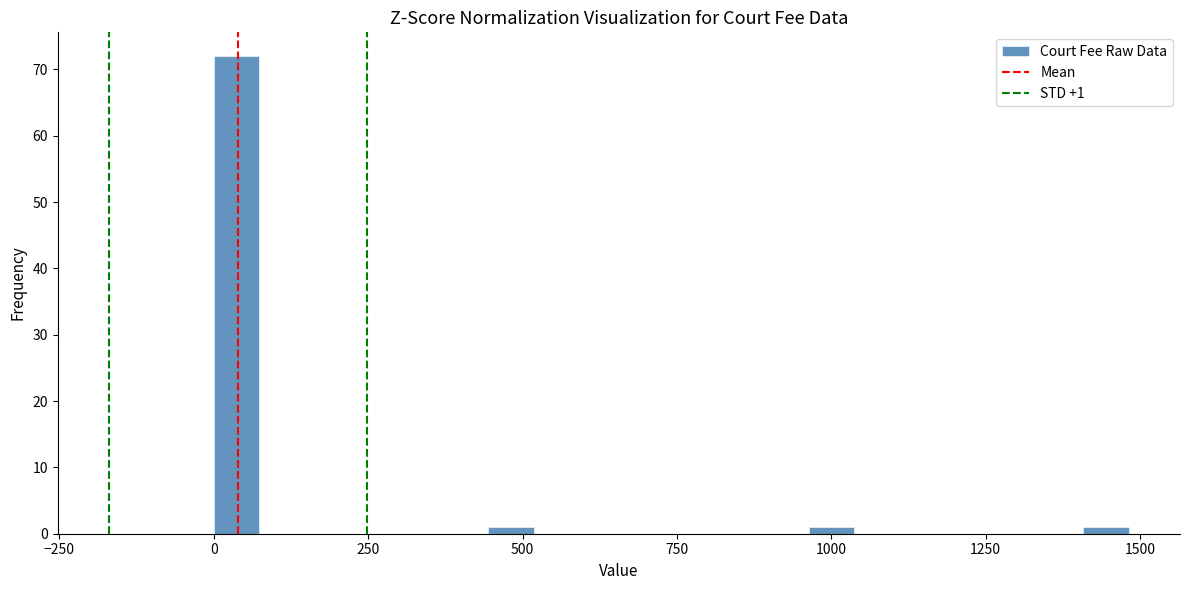

Around what value on the x-axis is the tallest bar? Give the approximate position of its centre, as read against the axis.

50